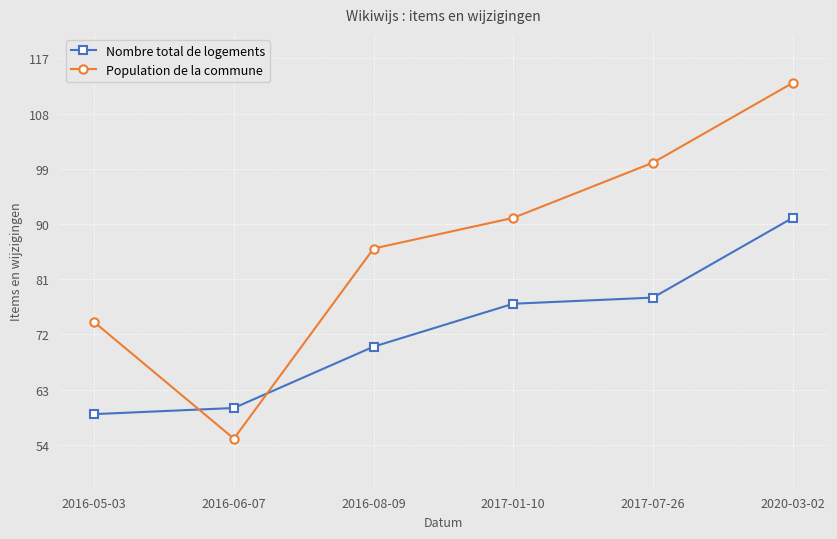

At how many categories does at least one series exceed 70?

5